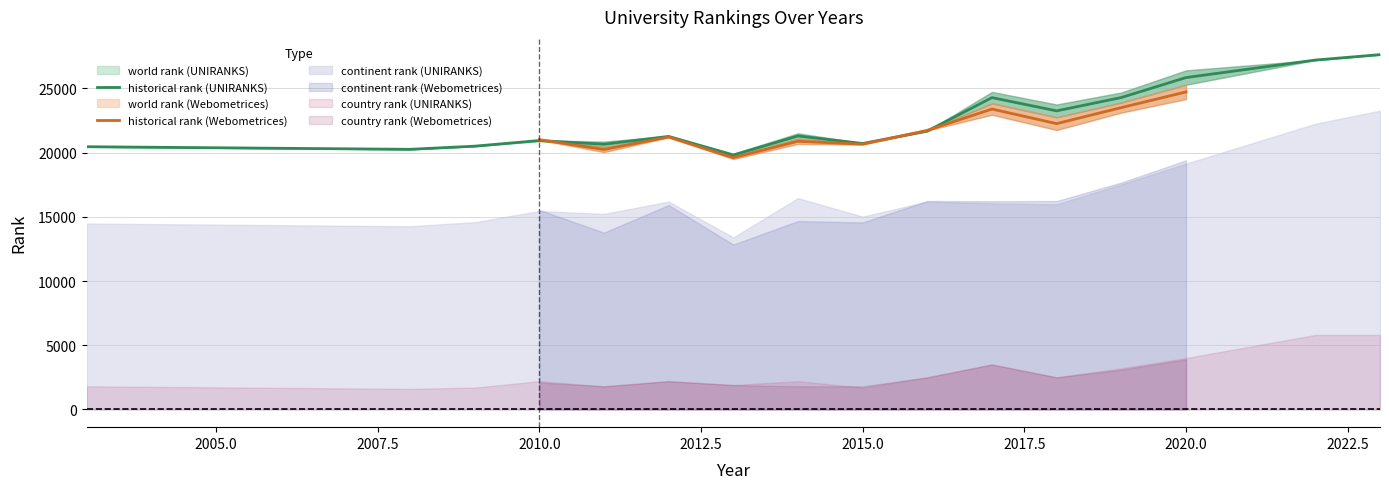

True or false: world rank (UNIRANKS) has more than 2 points higher than both neighbors.

True